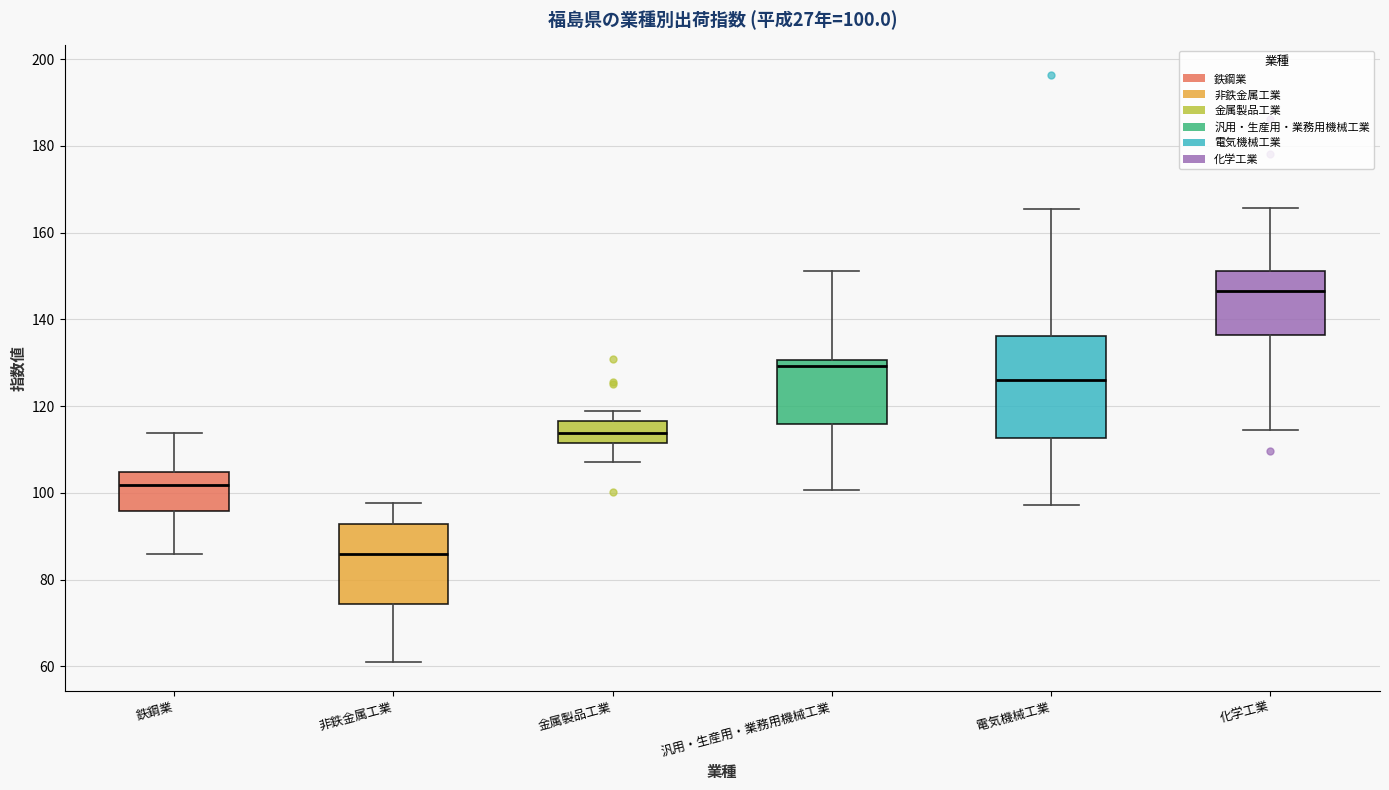

Comparing the boxes themselves (not the whiskers), which one is the tallest?

電気機械工業